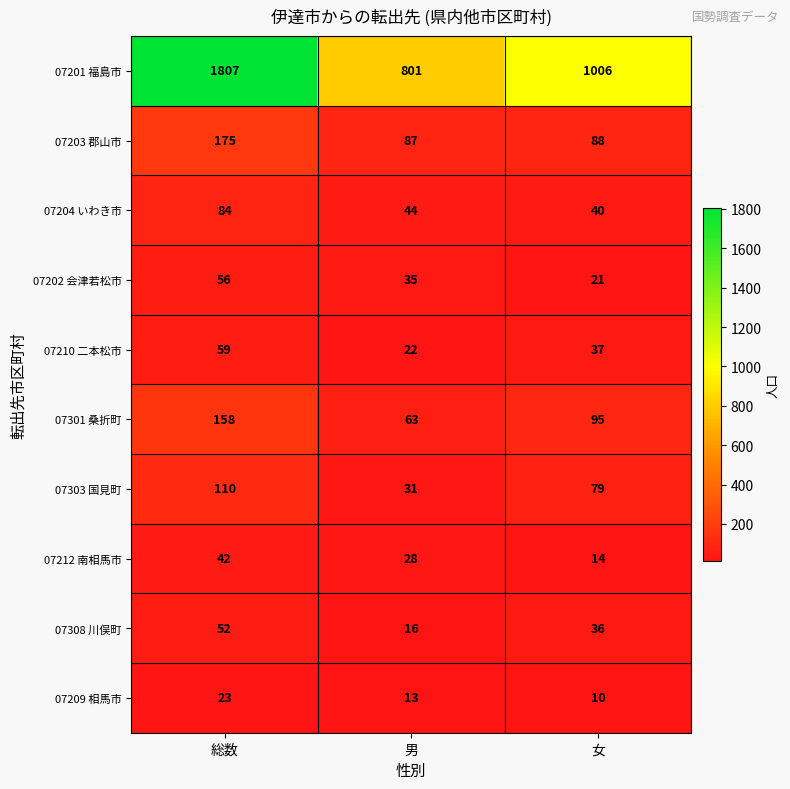

Rank the series at 女 from highest to lowest value.

07201 福島市, 07301 桑折町, 07203 郡山市, 07303 国見町, 07204 いわき市, 07210 二本松市, 07308 川俣町, 07202 会津若松市, 07212 南相馬市, 07209 相馬市